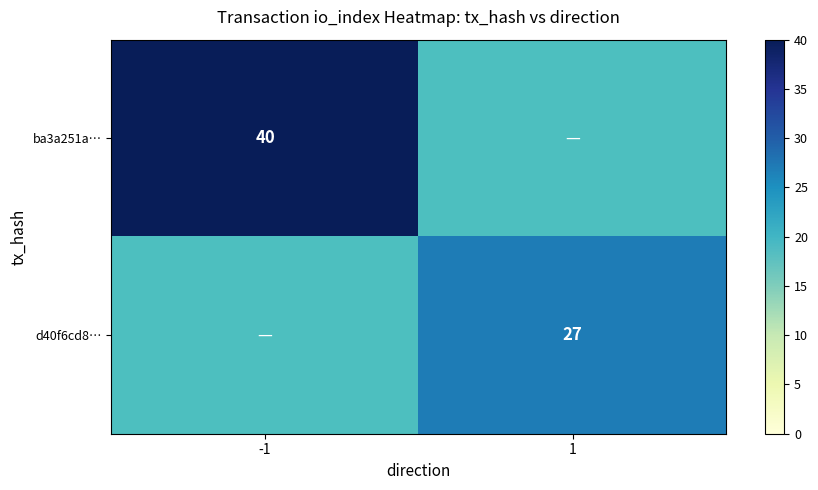

True or false: ba3a251a… has a value of 15 at -1.

False